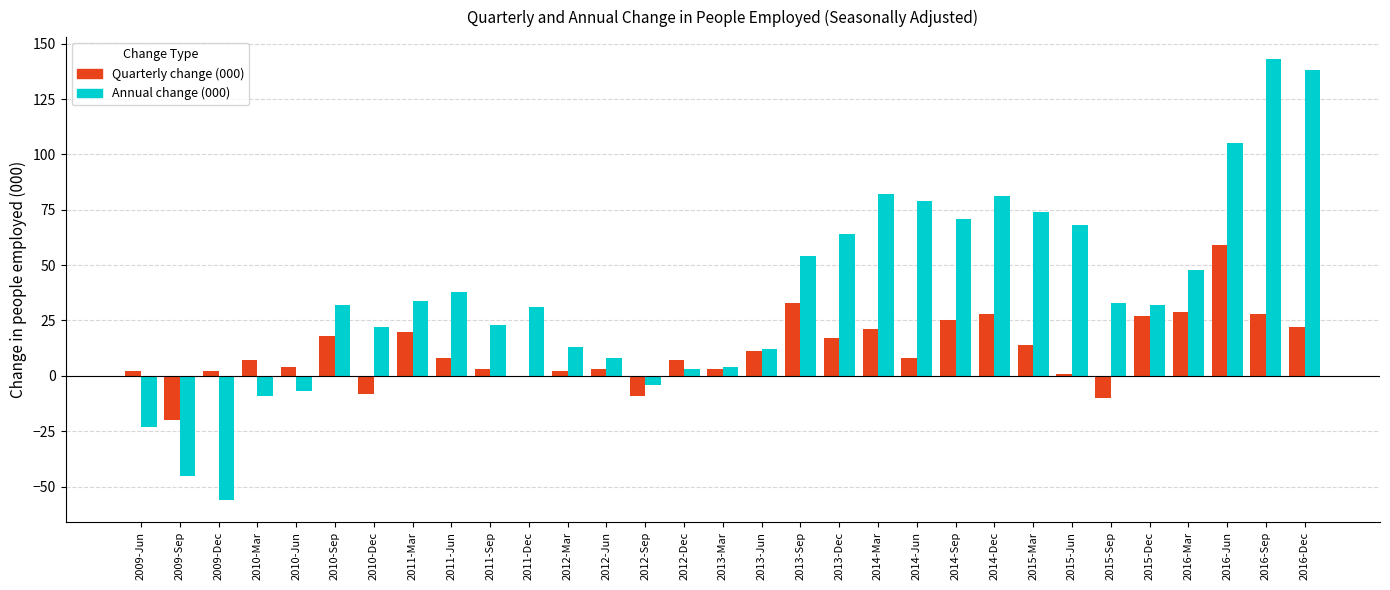

What is the sum of the Annual change (000) values at 2011-Mar and 2009-Sep?

-11